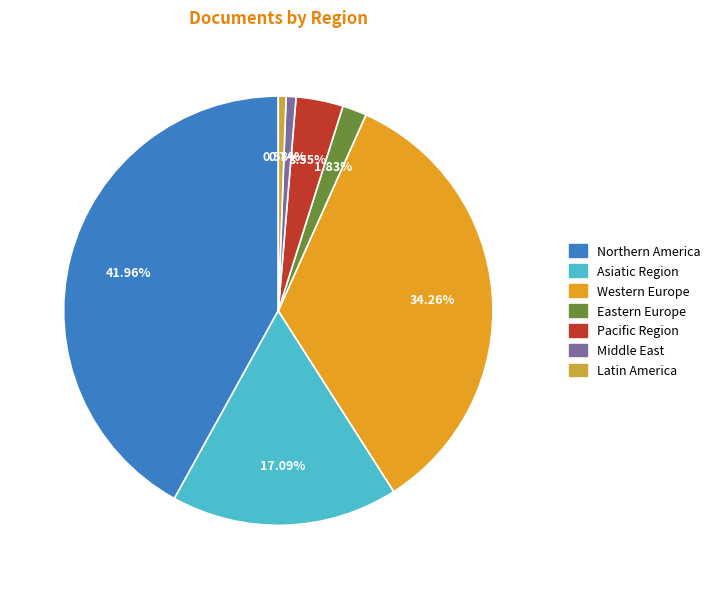

To the nearest percent, what percentage of the pie is Asiatic Region?

17%